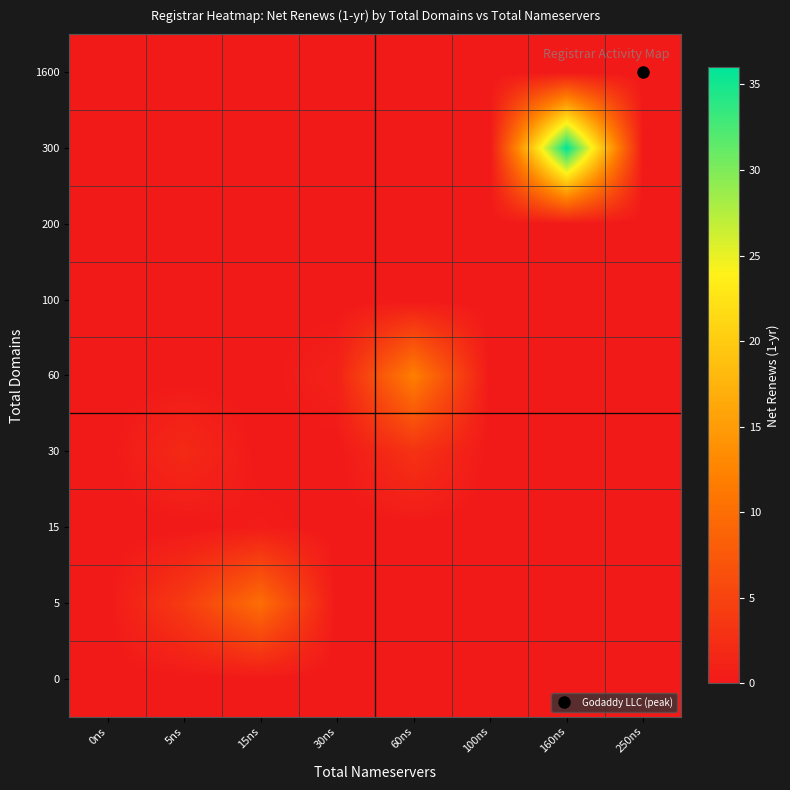

Reading left to right, transcribe all the data shown in this chart.

0: 0ns=0.0	5ns=0.0	15ns=0.0	30ns=0.0	60ns=0.0	100ns=0.0	160ns=0.0	250ns=0.0
5: 0ns=0.0	5ns=4.0	15ns=10.0	30ns=0.0	60ns=0.0	100ns=0.0	160ns=0.0	250ns=0.0
15: 0ns=0.0	5ns=0.0	15ns=0.5	30ns=0.0	60ns=0.0	100ns=0.0	160ns=0.0	250ns=0.0
30: 0ns=0.0	5ns=2.0	15ns=0.0	30ns=0.0	60ns=3.0	100ns=0.0	160ns=0.0	250ns=0.0
60: 0ns=0.0	5ns=0.0	15ns=0.0	30ns=1.0	60ns=12.0	100ns=0.0	160ns=0.0	250ns=0.0
100: 0ns=0.0	5ns=0.0	15ns=0.0	30ns=0.0	60ns=0.0	100ns=0.0	160ns=0.0	250ns=0.0
200: 0ns=0.0	5ns=0.0	15ns=0.0	30ns=0.0	60ns=0.0	100ns=0.0	160ns=0.0	250ns=0.0
300: 0ns=0.0	5ns=0.0	15ns=0.0	30ns=0.0	60ns=0.0	100ns=0.0	160ns=36.0	250ns=0.0
1600: 0ns=0.0	5ns=0.0	15ns=0.0	30ns=0.0	60ns=0.0	100ns=0.0	160ns=0.0	250ns=0.0